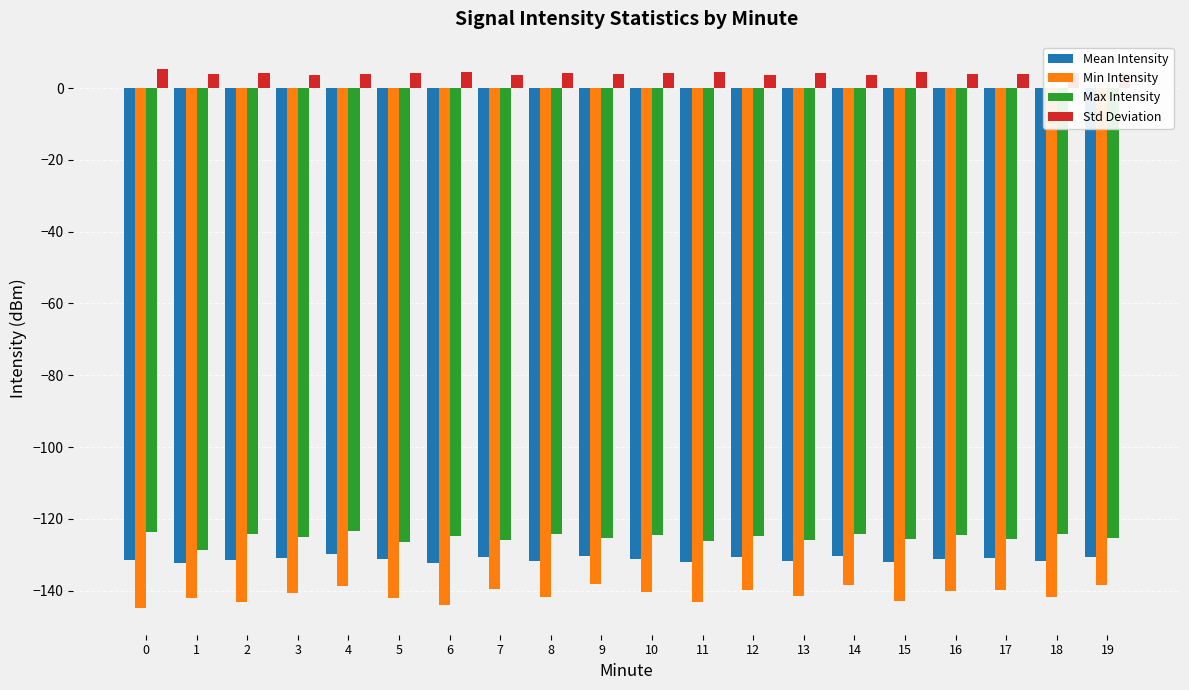

What is the maximum value for Max Intensity?

-123.5